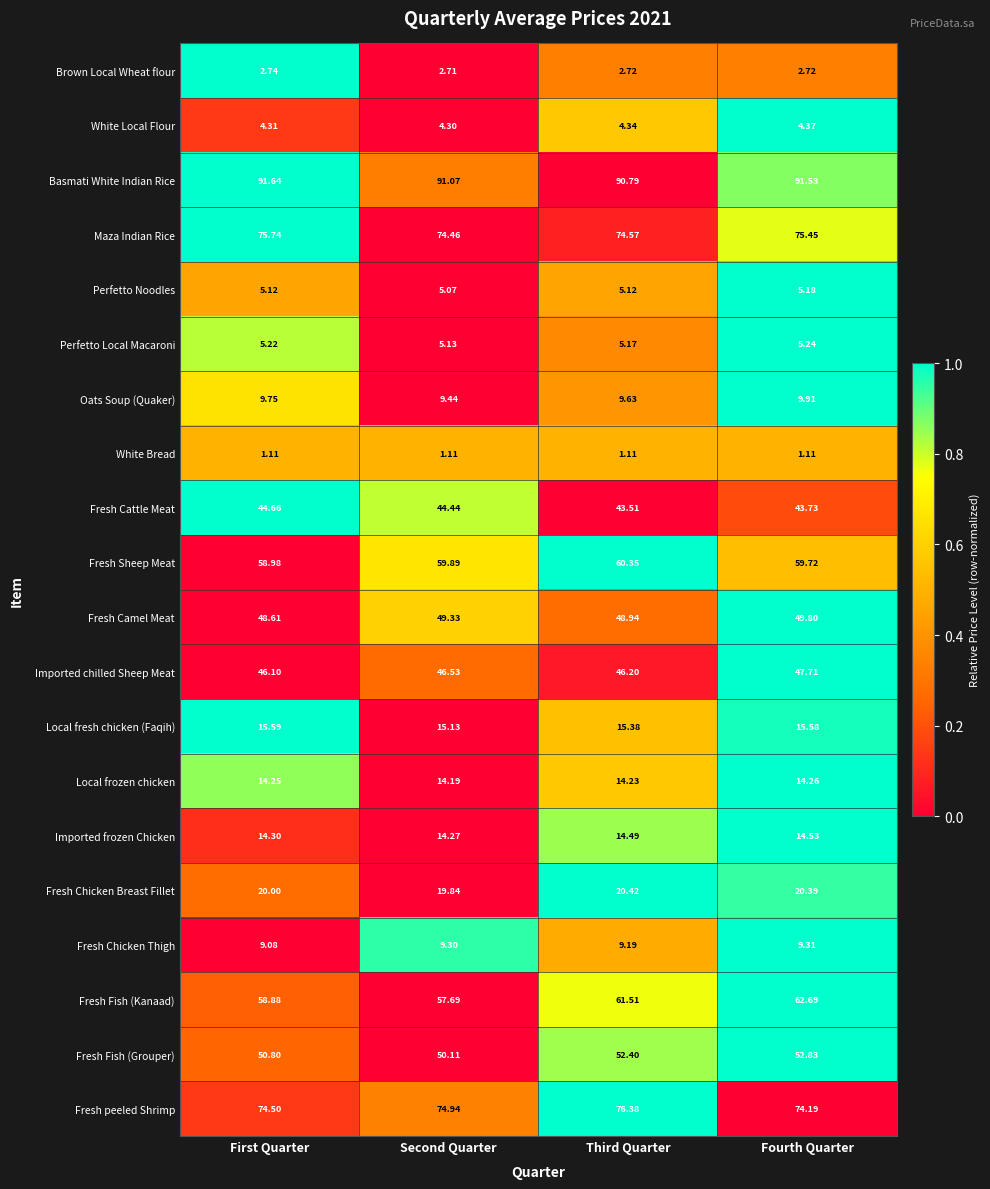

Between Second Quarter and Third Quarter, which series saw the biggest shift?

Fresh Fish (Kanaad)